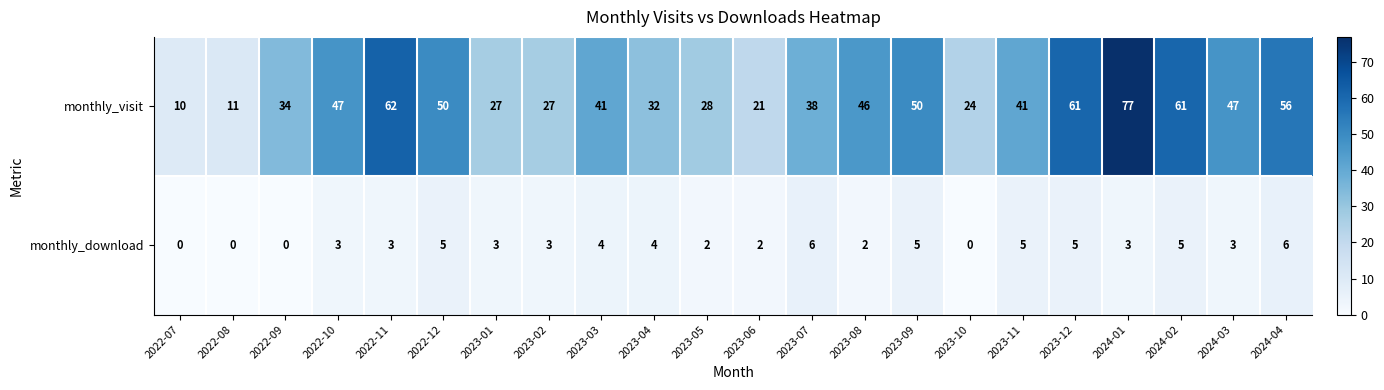

What is the difference between the monthly_download values at 2022-08 and 2024-02?

5